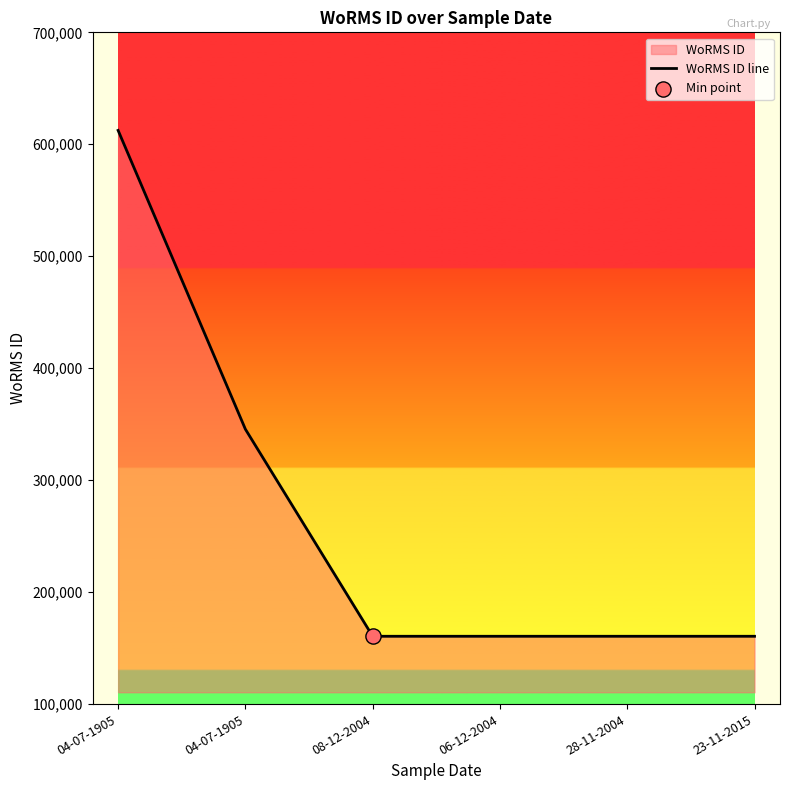

What is the ratio of the value at 28-11-2004 to the value at 23-11-2015?

1.0